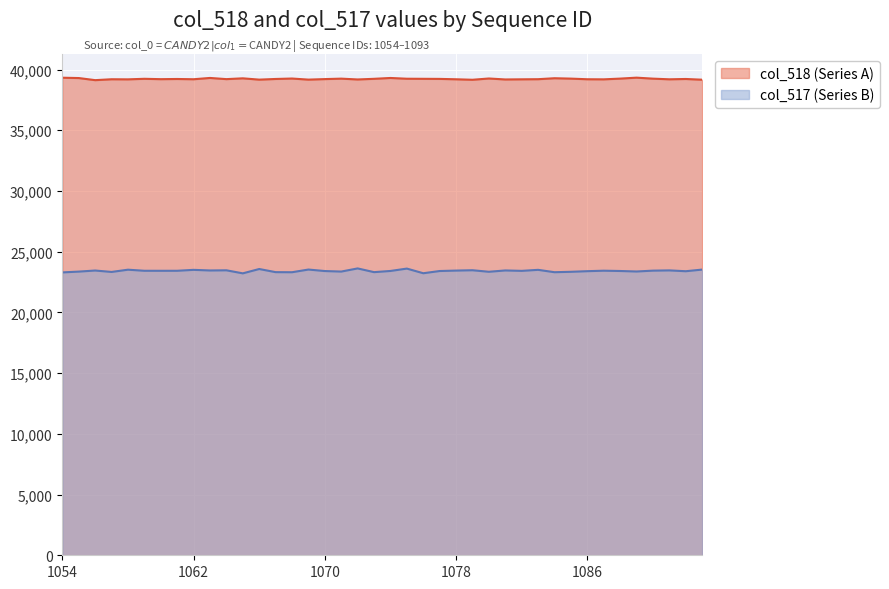

True or false: col_517 (Series B) and col_518 (Series A) intersect in this chart.

False